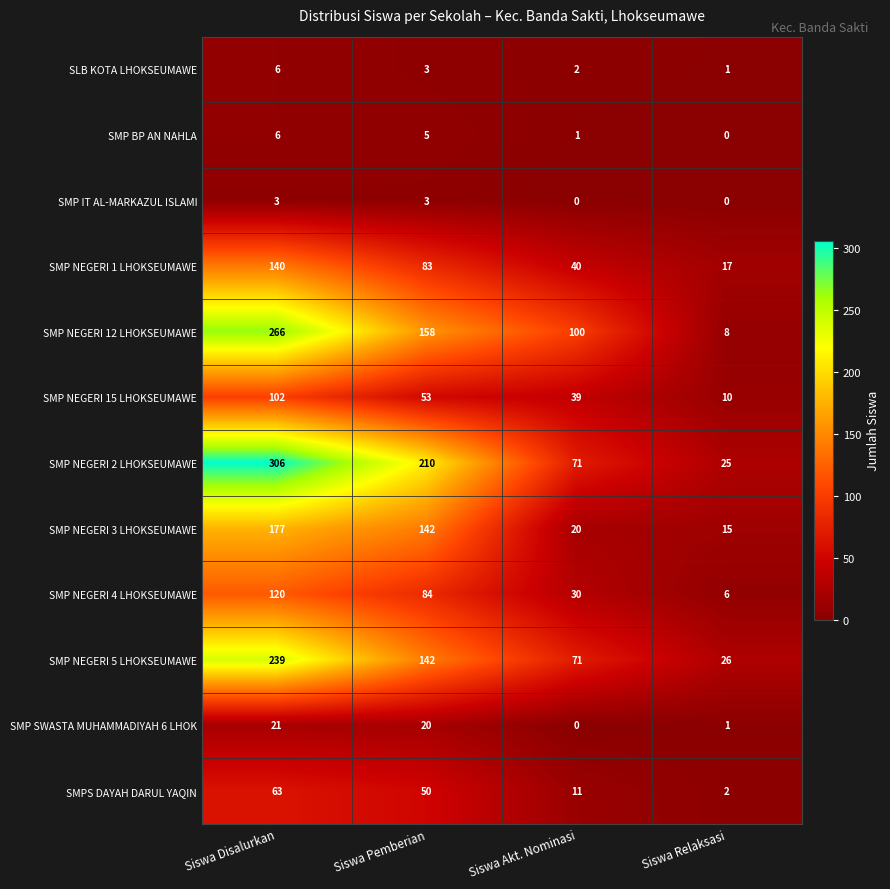

Between Siswa Disalurkan and Siswa Akt. Nominasi, which series saw the biggest shift?

SMP NEGERI 2 LHOKSEUMAWE